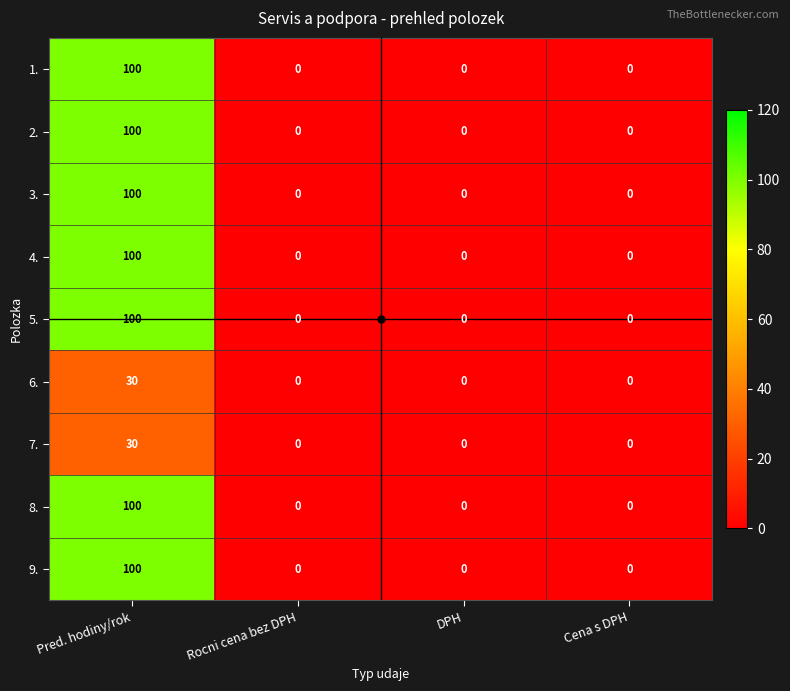

At which category is the sum across all series the highest?

Pred. hodiny/rok